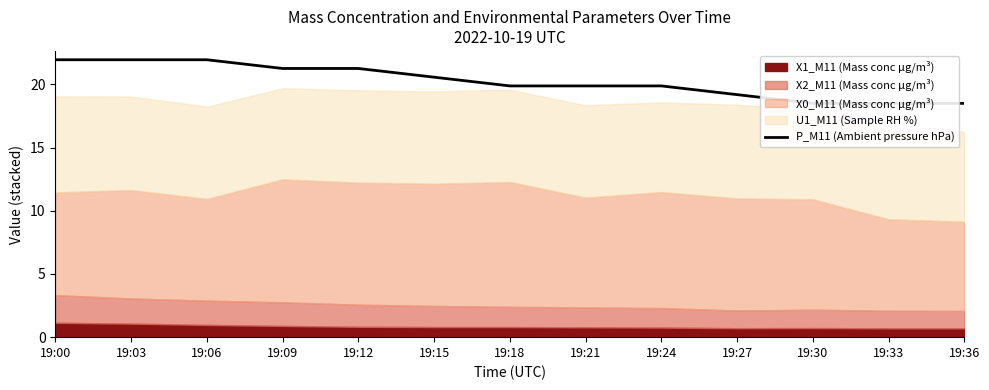

How many lines are shown in the chart?

1